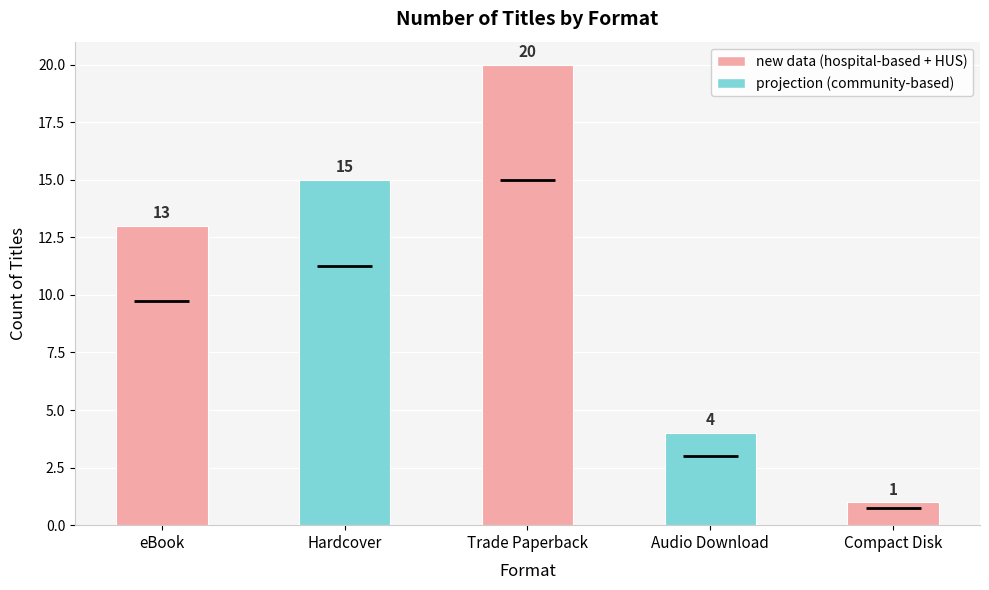

Is it true that the value at Audio Download is 2?

False